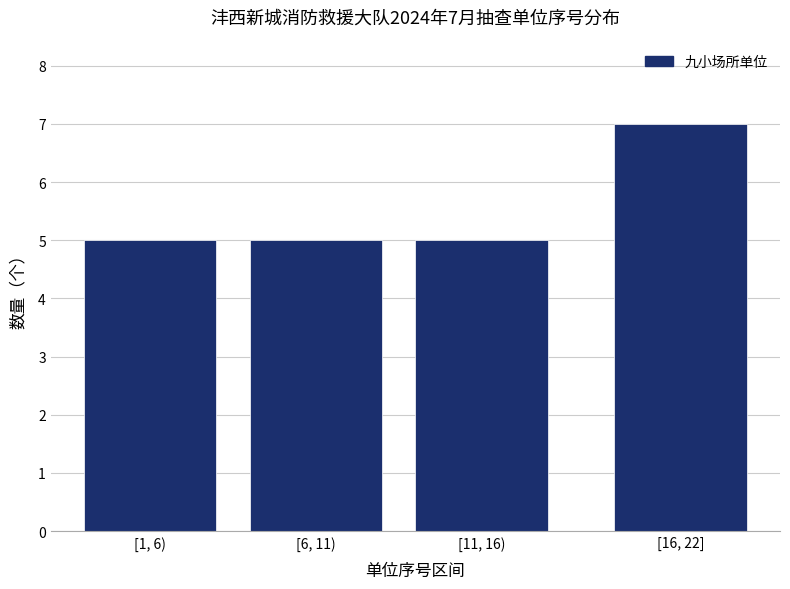

Reading left to right, what are all the values shown in this chart?

5	5	5	7